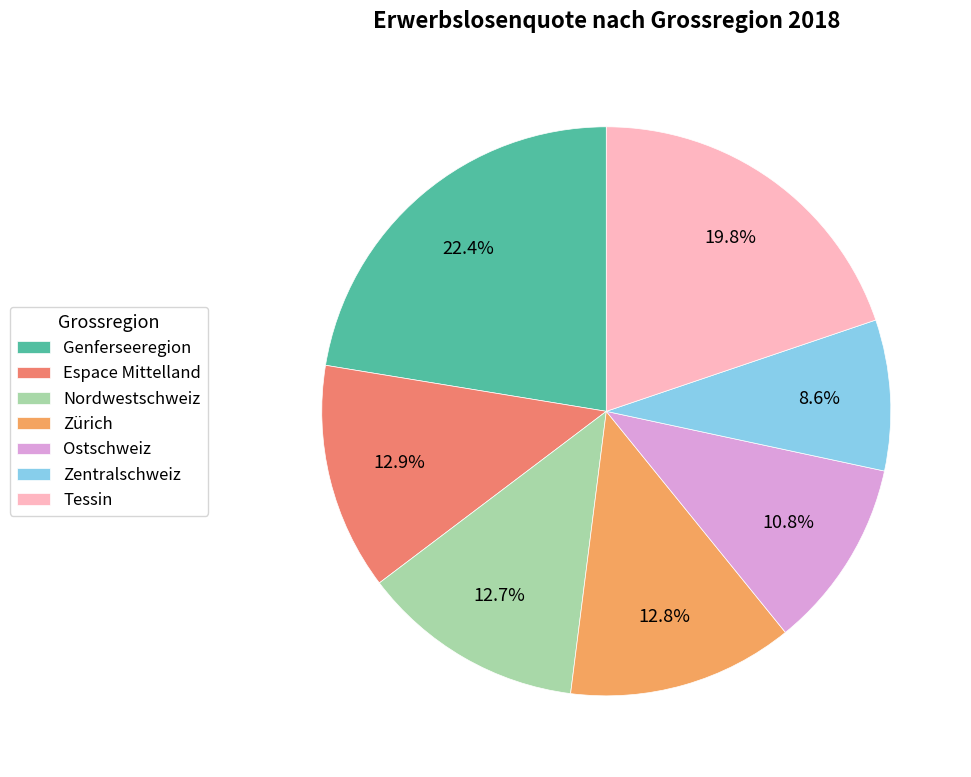

Is there any slice that represents more than half of the pie?

No